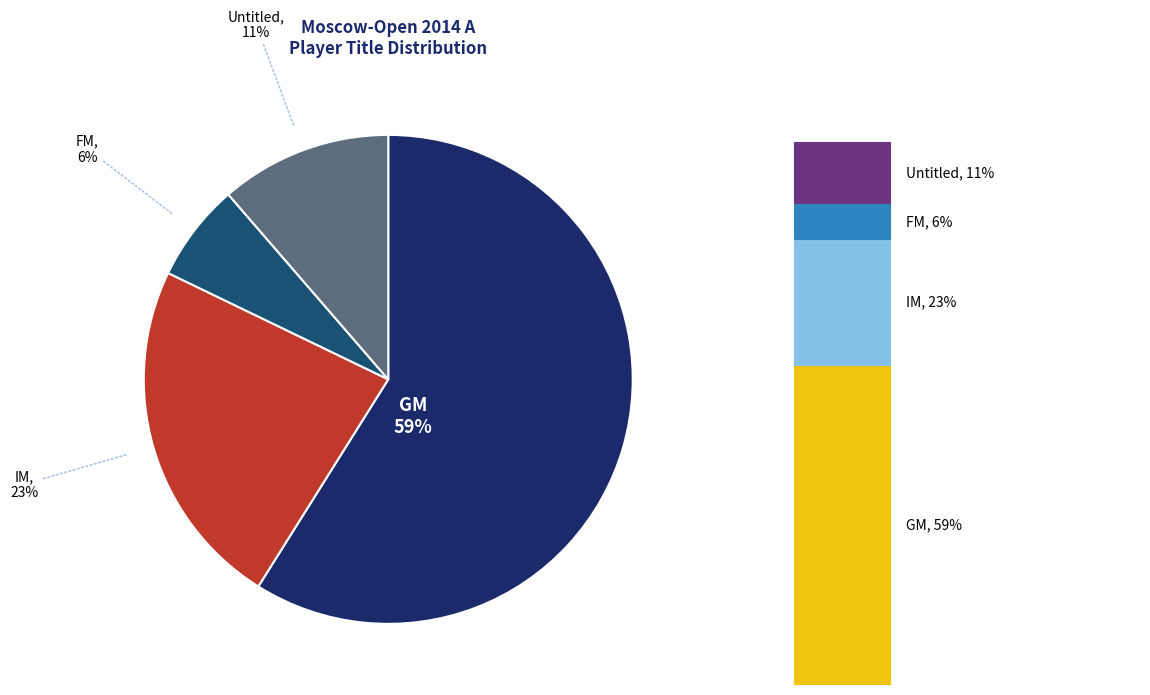

Is there a majority slice in this chart?

Yes